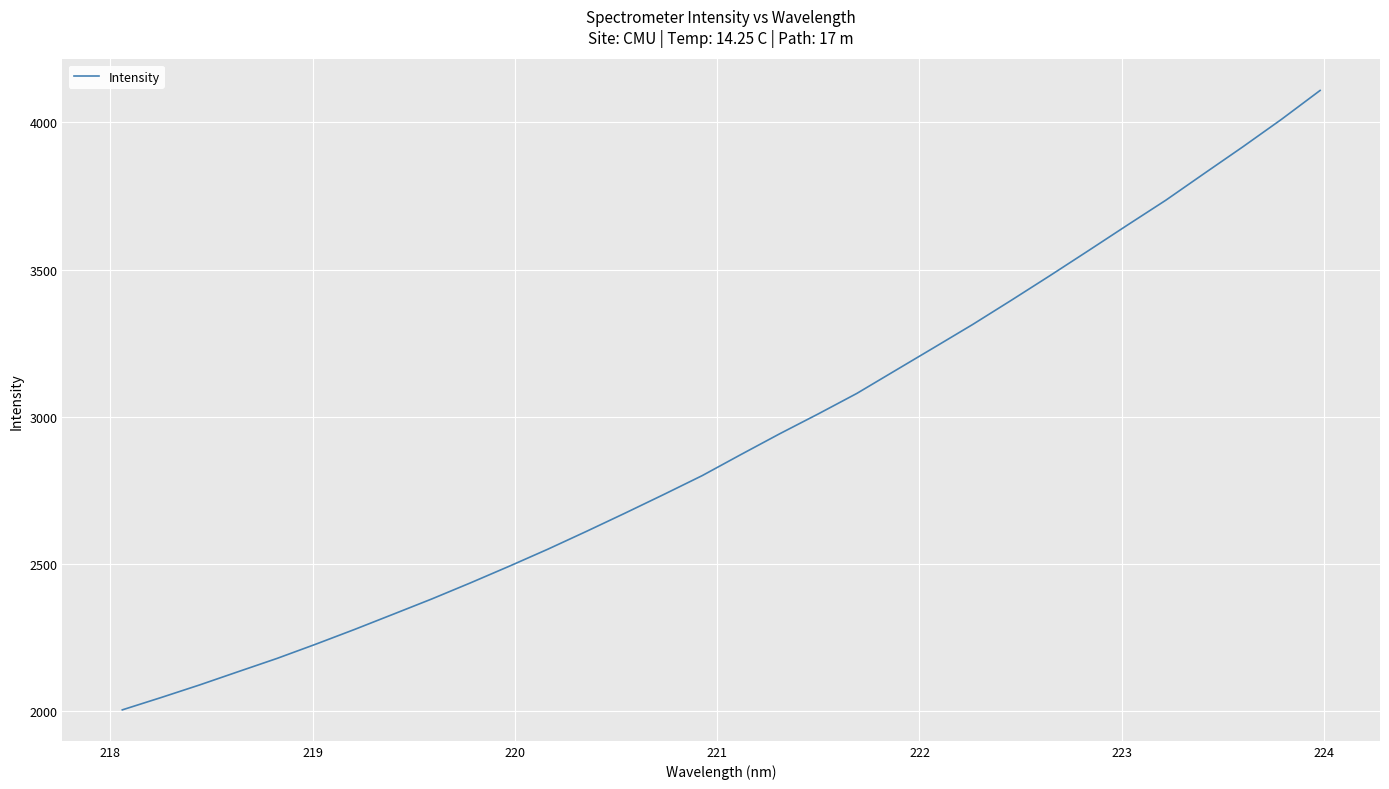

What is the smallest value displayed?

2004.4